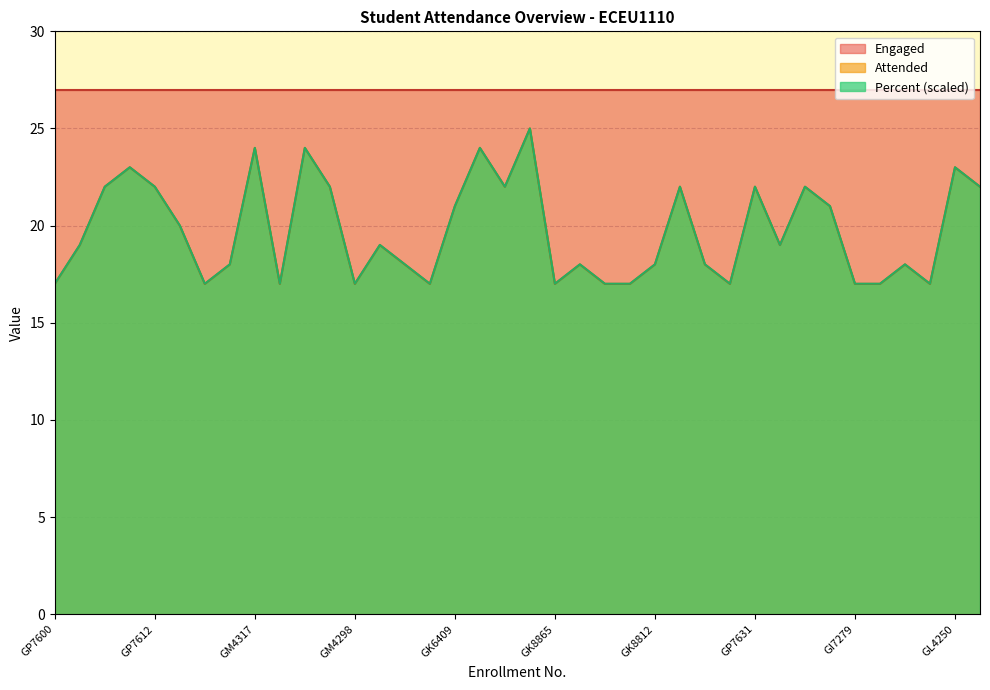

Which has a higher value, GP7608 or GK6409?

GP7608